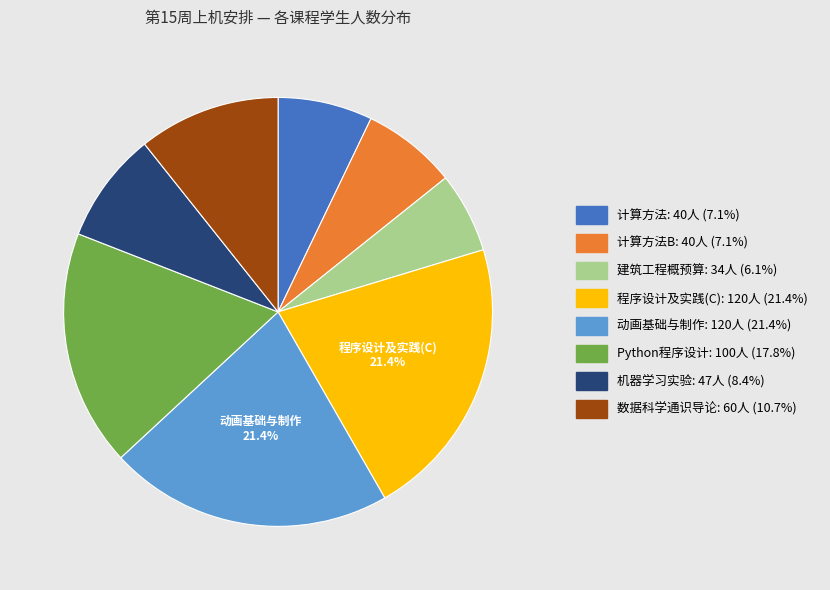

Is there any slice that represents more than half of the pie?

No